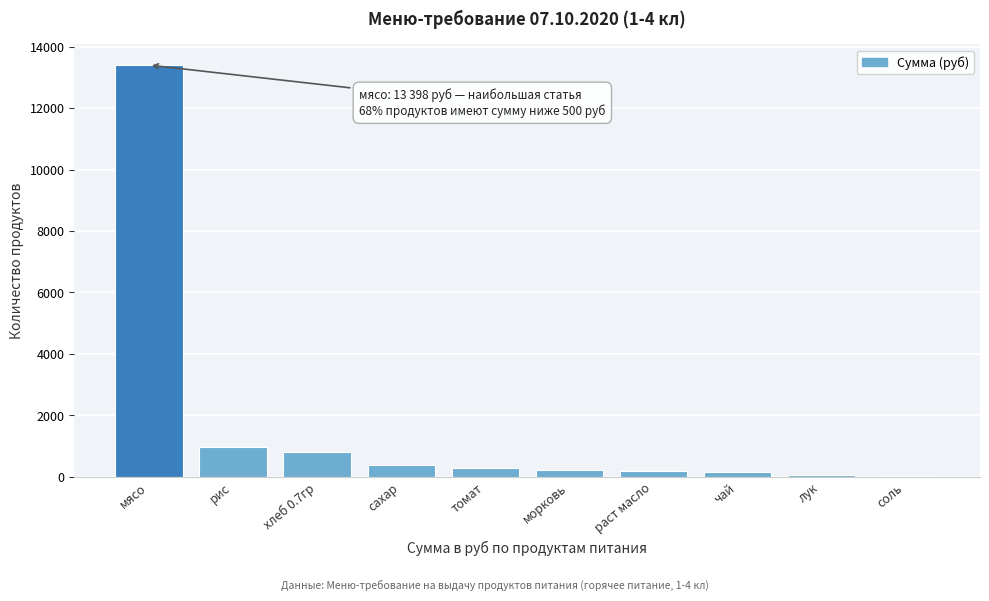

What is the sum of all values?

16508.1